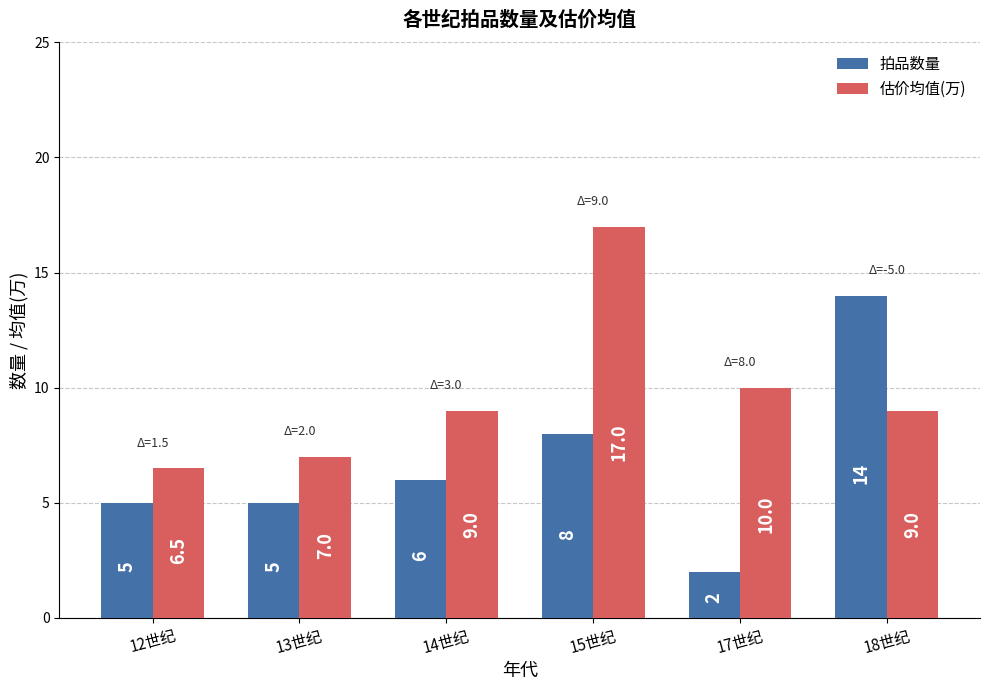

Reading left to right, extract all data points from this chart.

拍品数量: 5.0	5.0	6.0	8.0	2.0	14.0
估价均值(万): 6.5	7.0	9.0	17.0	10.0	9.0